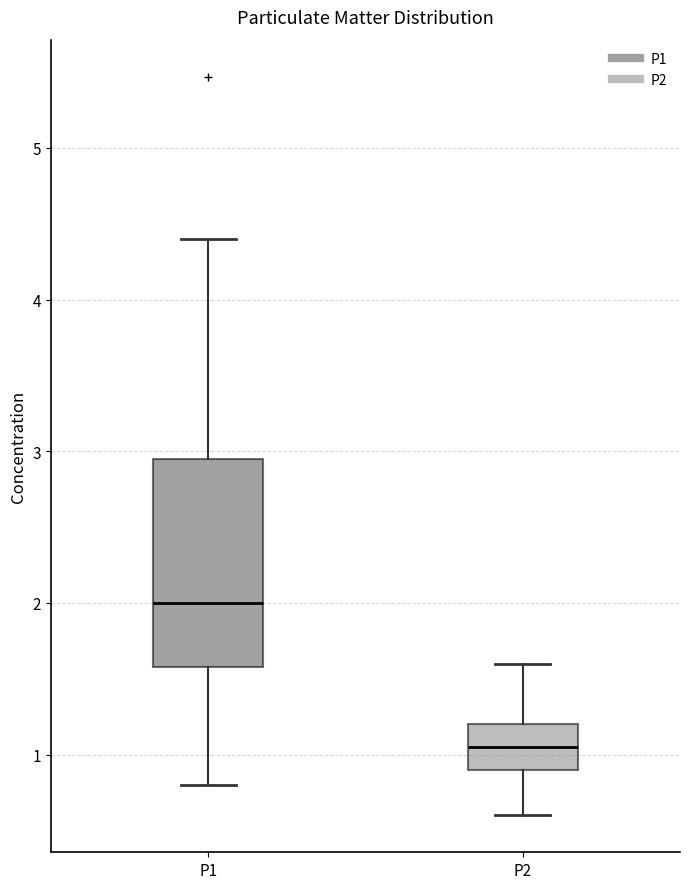

Where does the median line of the box for P1 sit on the y-axis? The values are not printed on the chart, so give them approximately, as read against the axis.

2.0